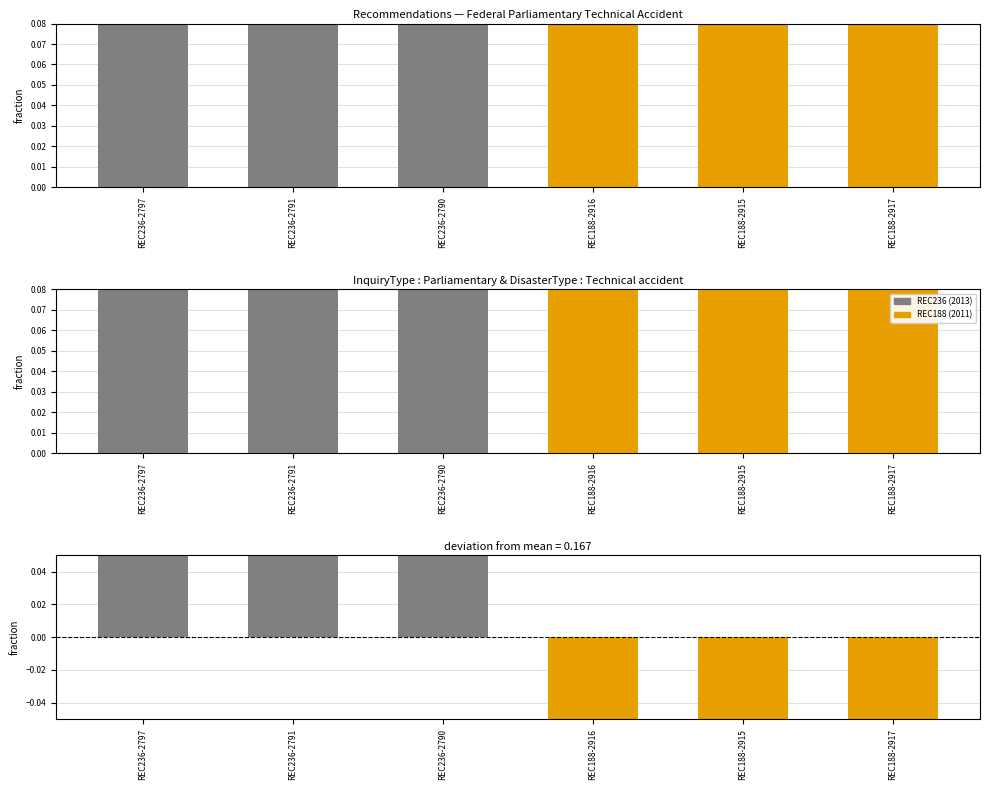

Reading left to right, what are all the values shown in this chart?

Year (normalized): REC236-2797=0.7	REC236-2791=0.7	REC236-2790=0.7	REC188-2916=0.3	REC188-2915=0.3	REC188-2917=0.3
Deviation from mean: REC236-2797=0.2	REC236-2791=0.2	REC236-2790=0.2	REC188-2916=-0.2	REC188-2915=-0.2	REC188-2917=-0.2